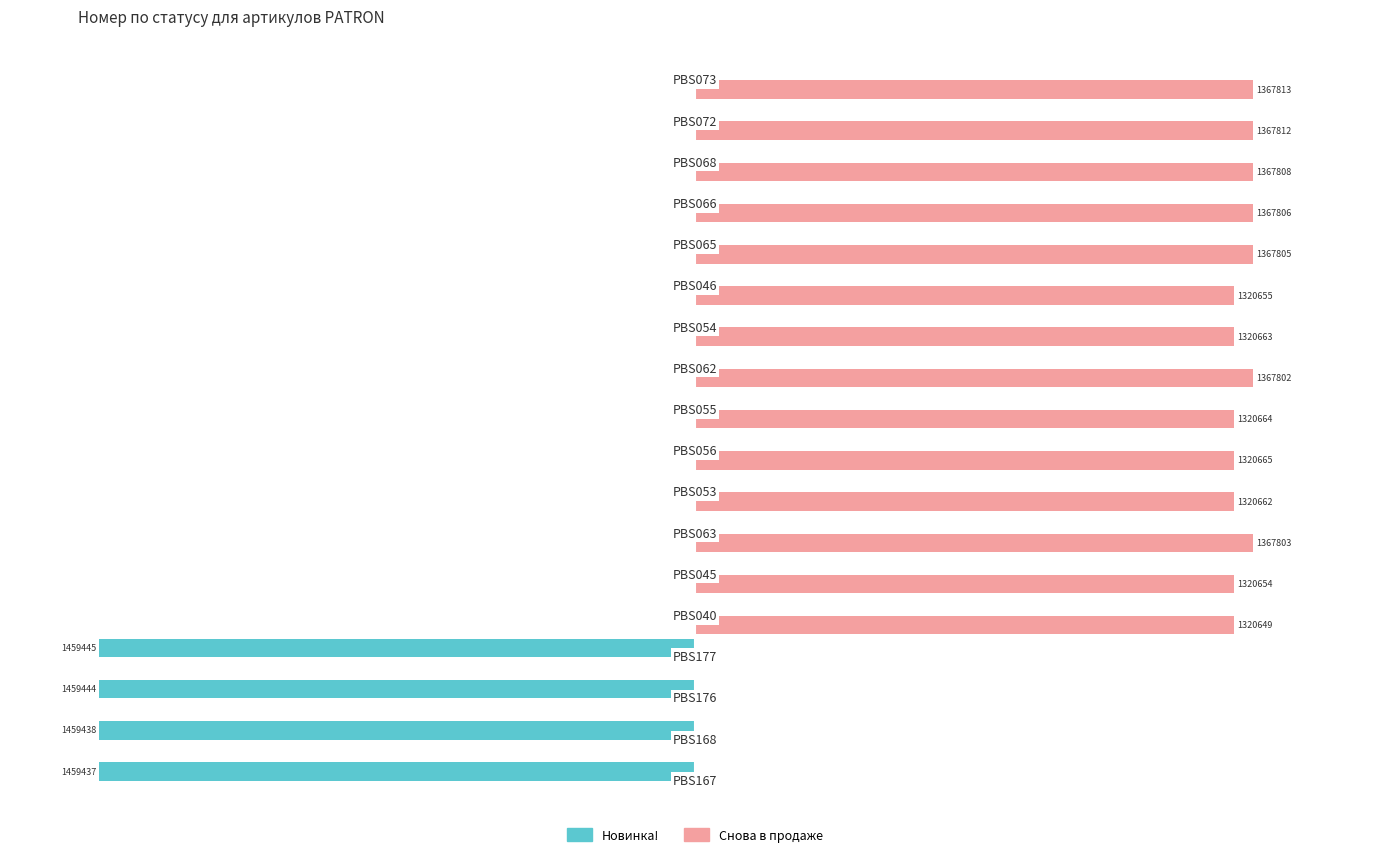

What are all the series names shown in the legend?

Новинка!, Снова в продаже